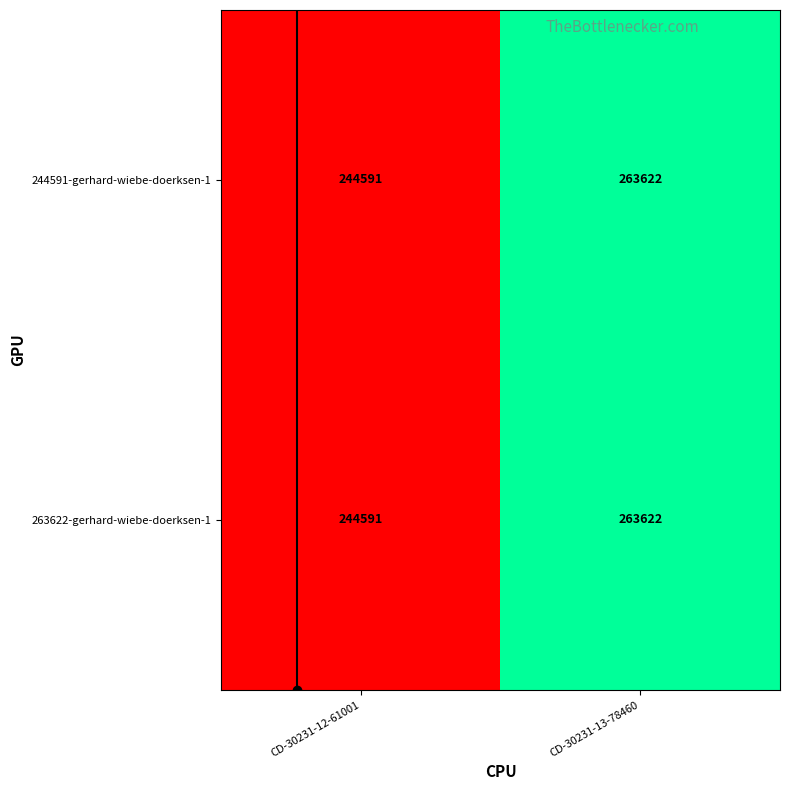

The value of 263622-gerhard-wiebe-doerksen-1 at CD-30231-12-61001 is 412564. True or false?

False